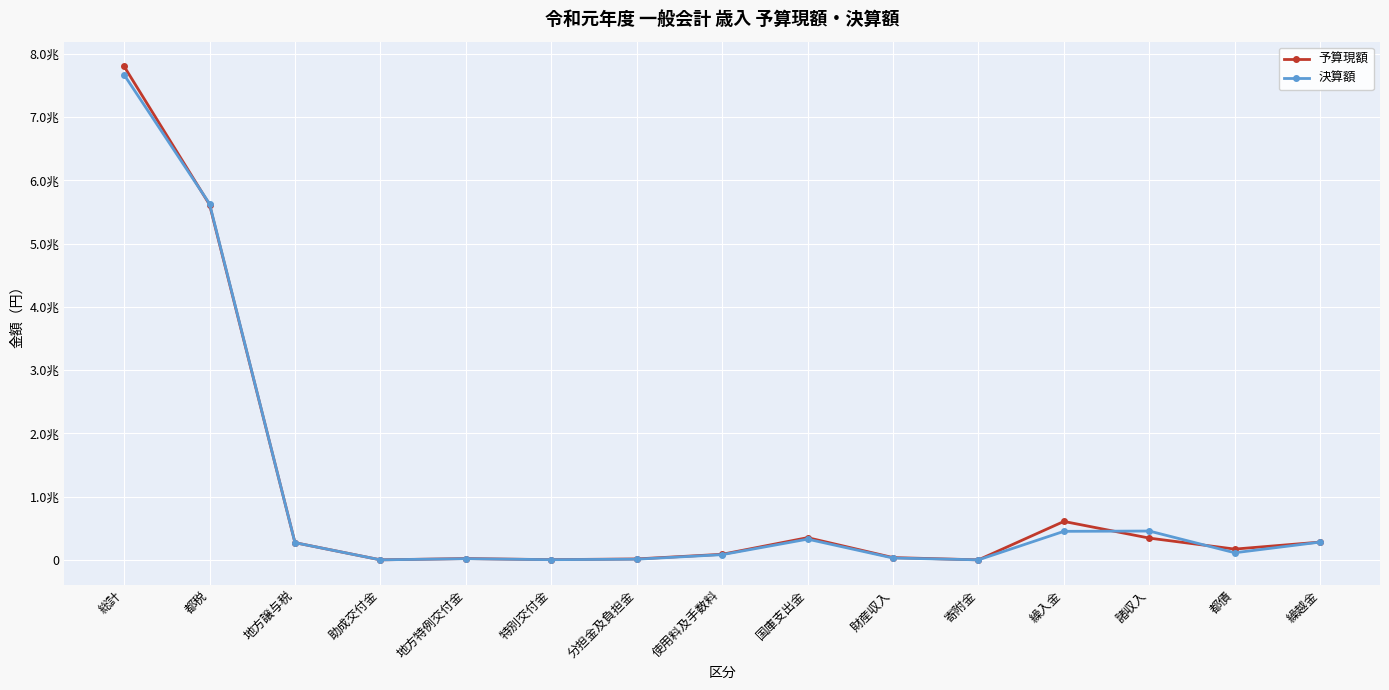

How many intersections are there between 予算現額 and 決算額?

7